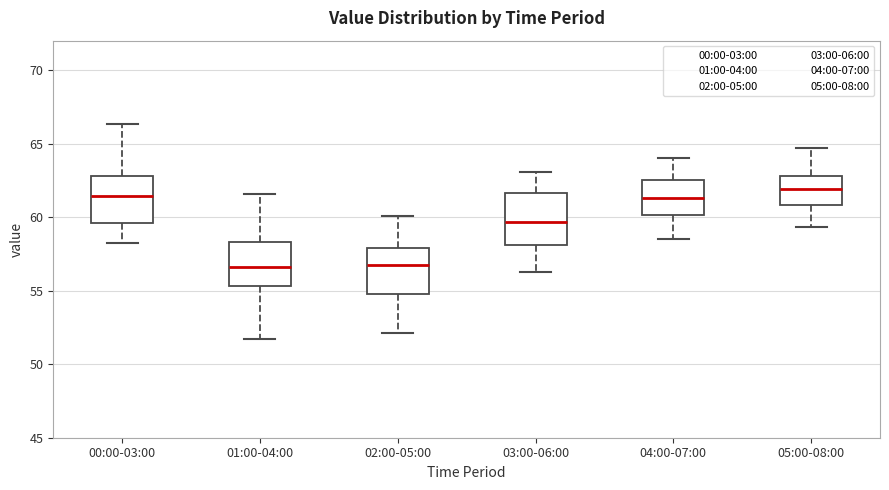

Reading left to right, read every box against the y-axis: the position of its median line, the range the box covers, and the ends of its whiskers. The values are not printed on the chart, so give them approximately, as read against the axis.

00:00-03:00: median 61.5, box 59.5 to 63.0, whiskers 58.5 to 66.5
01:00-04:00: median 56.5, box 55.5 to 58.5, whiskers 51.5 to 61.5
02:00-05:00: median 57.0, box 55.0 to 58.0, whiskers 52.0 to 60.0
03:00-06:00: median 59.5, box 58.0 to 61.5, whiskers 56.5 to 63.0
04:00-07:00: median 61.5, box 60.0 to 62.5, whiskers 58.5 to 64.0
05:00-08:00: median 62.0, box 61.0 to 63.0, whiskers 59.5 to 64.5